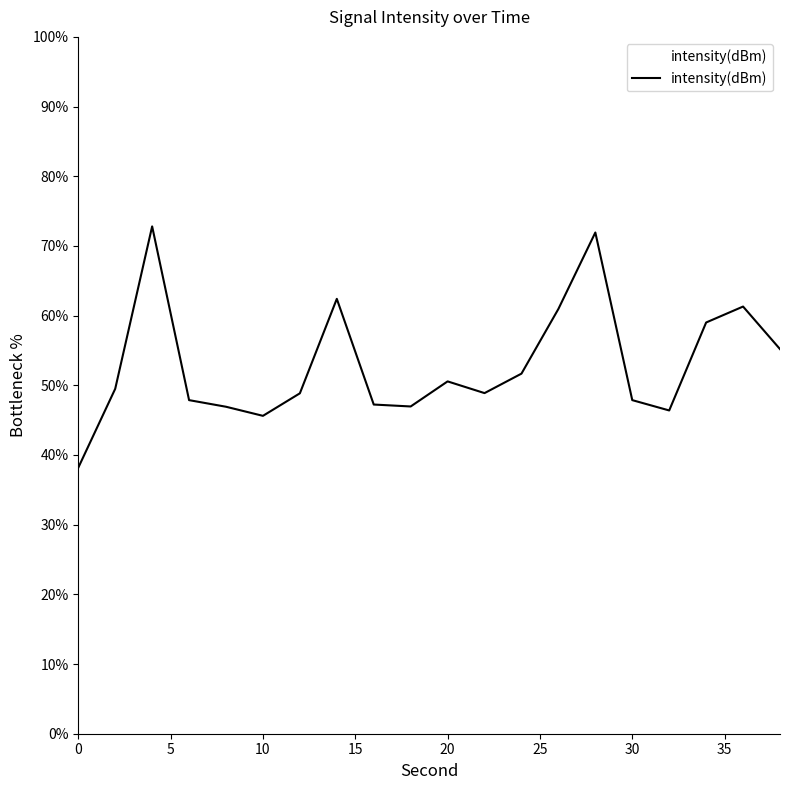

What is the smallest value displayed?

38.2